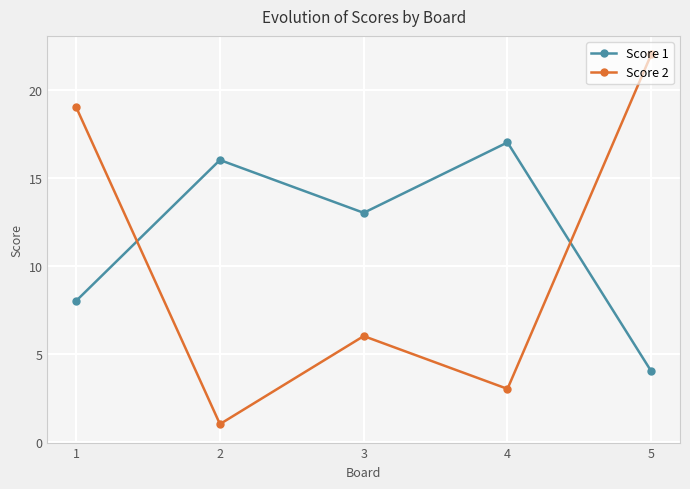

Does the chart display data point markers on the line(s)?

Yes